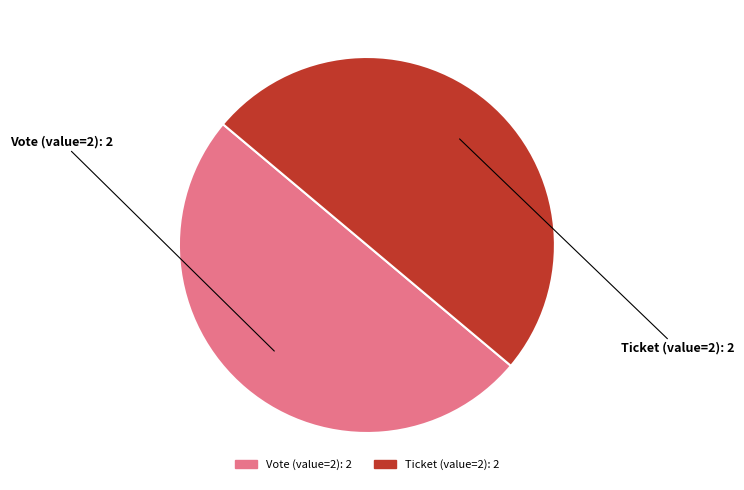

Approximately how many times larger is the value at Vote (value=2) compared to Ticket (value=2)?

1.0